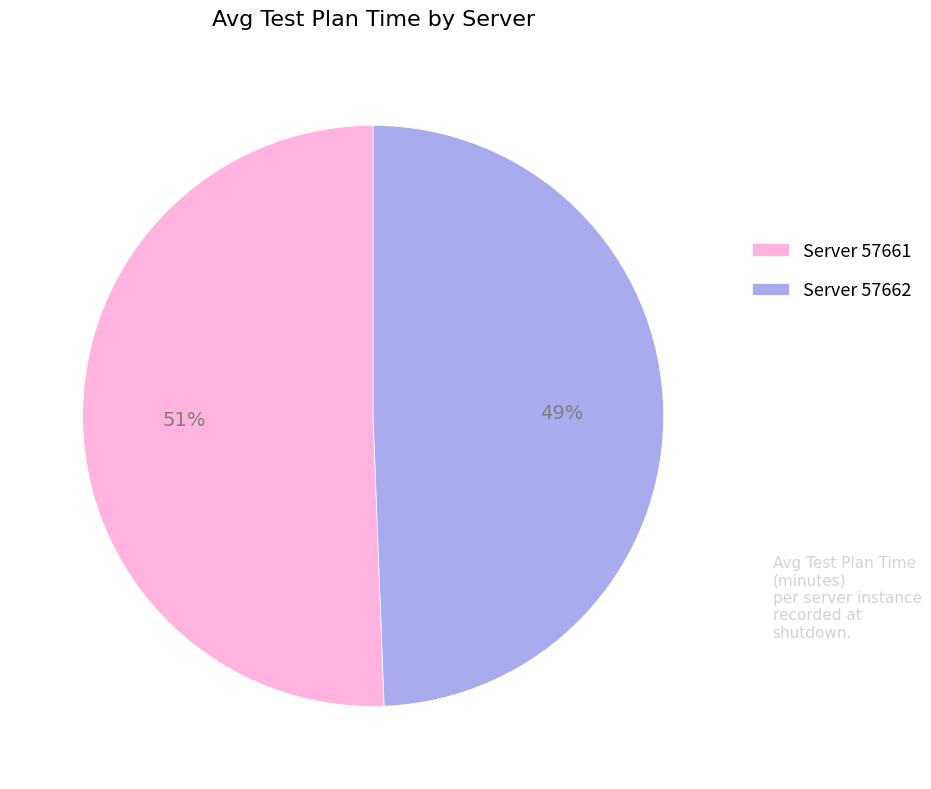

What is the ratio of the value at Server 57662 to the value at Server 57661?

1.0